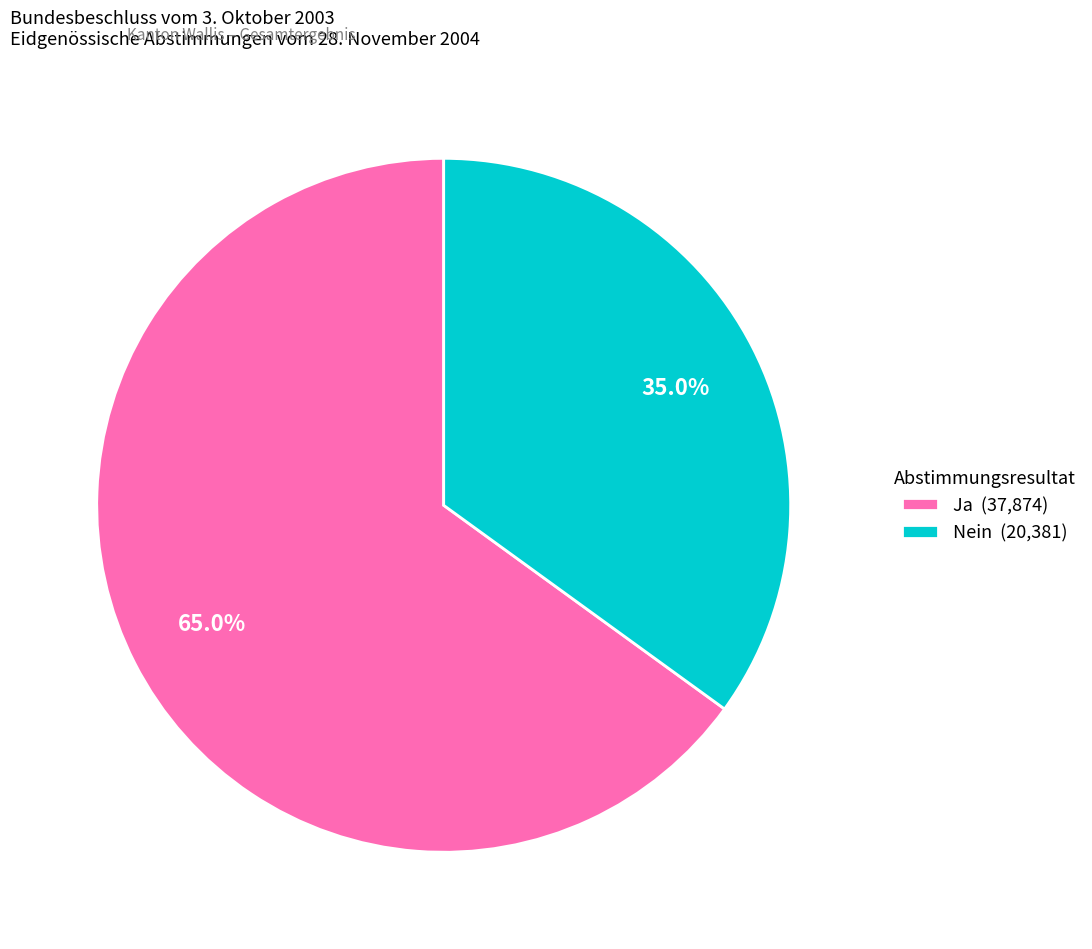

Which slice is the smallest?

Nein (20,381)